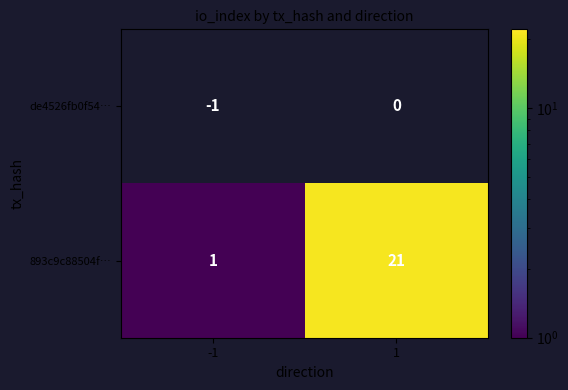

What is the highest value of the 893c9c88504f… series?

21